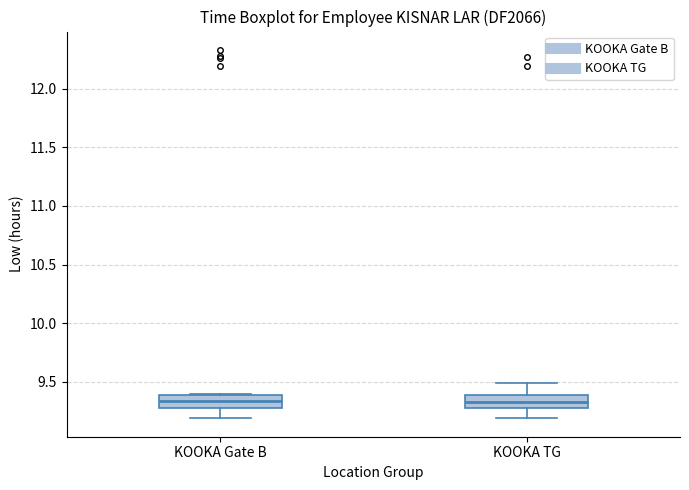

Reading left to right, read every box against the y-axis: the position of its median line, the range the box covers, and the ends of its whiskers. The values are not printed on the chart, so give them approximately, as read against the axis.

KOOKA Gate B: median 9.35, box 9.30 to 9.40, whiskers 9.20 to 9.40
KOOKA TG: median 9.35, box 9.30 to 9.40, whiskers 9.20 to 9.50